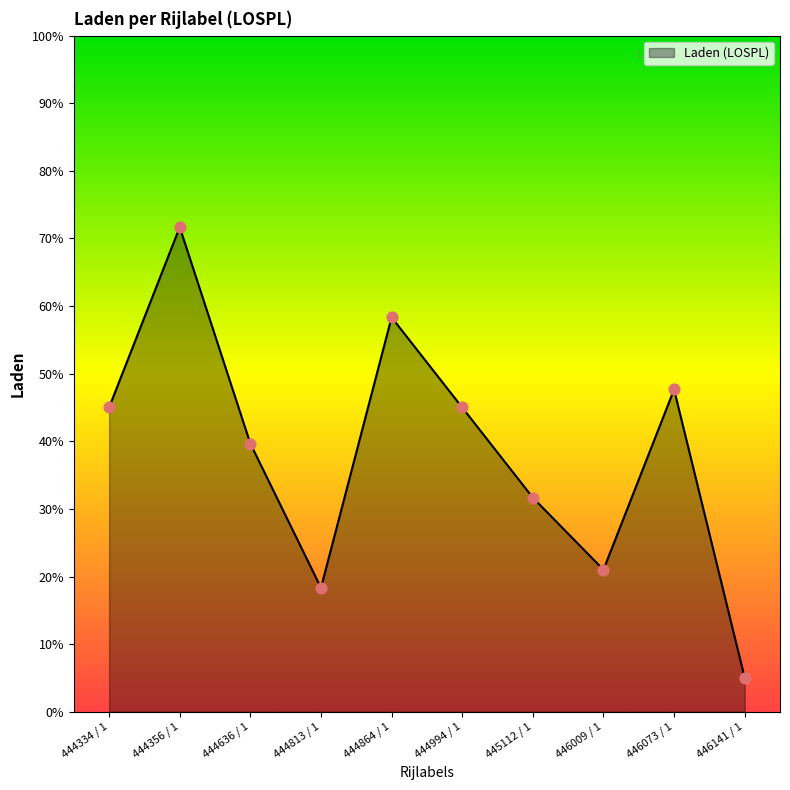

What is the change in value from 444864 / 1 to 444994 / 1?

-13.3